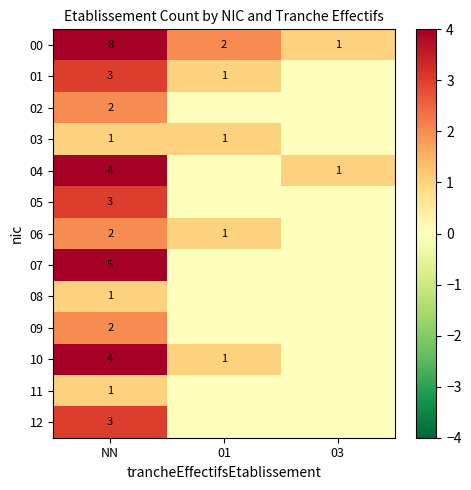

What is the difference between the 10 values at 01 and NN?

3